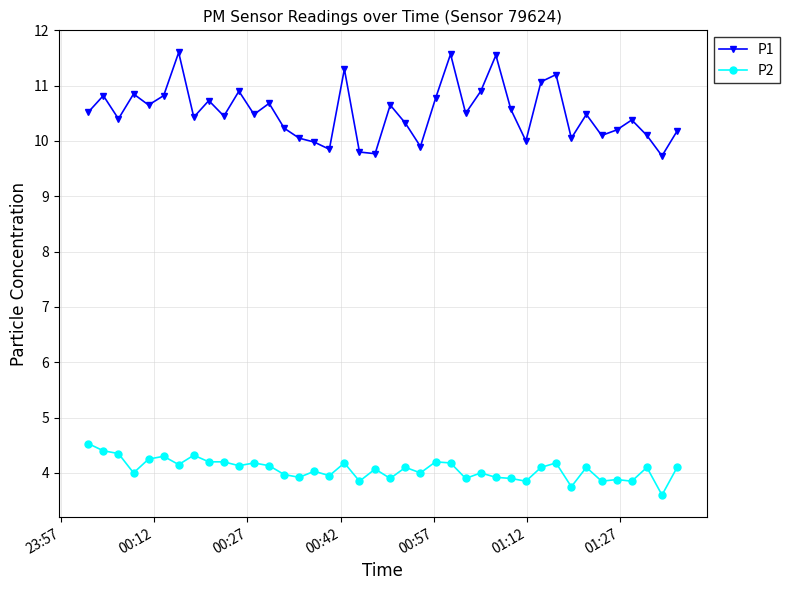

What is the minimum value for P2?

3.6